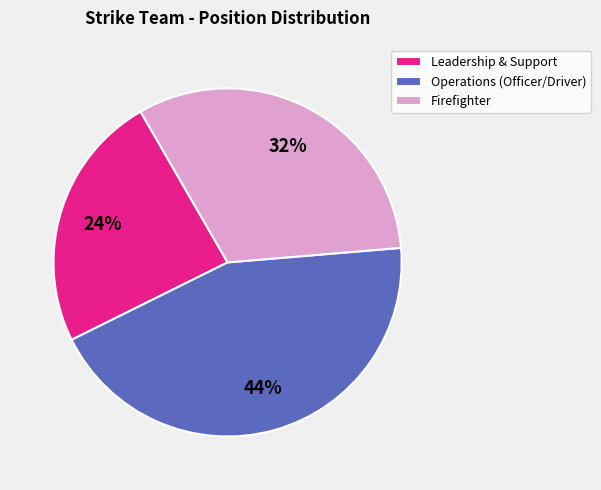

What is the ratio of the value at Leadership & Support to the value at Firefighter?

0.8